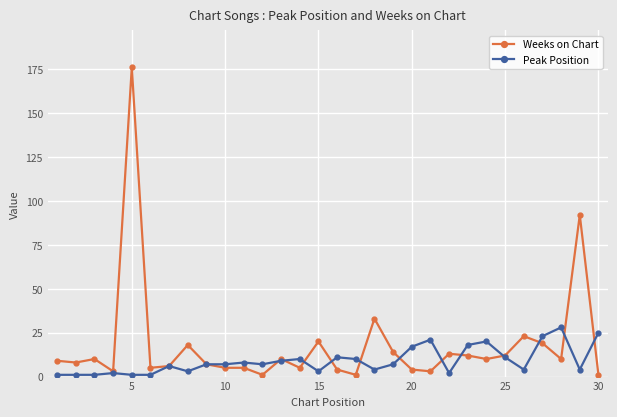

What is the highest value of the Weeks on Chart series?

176